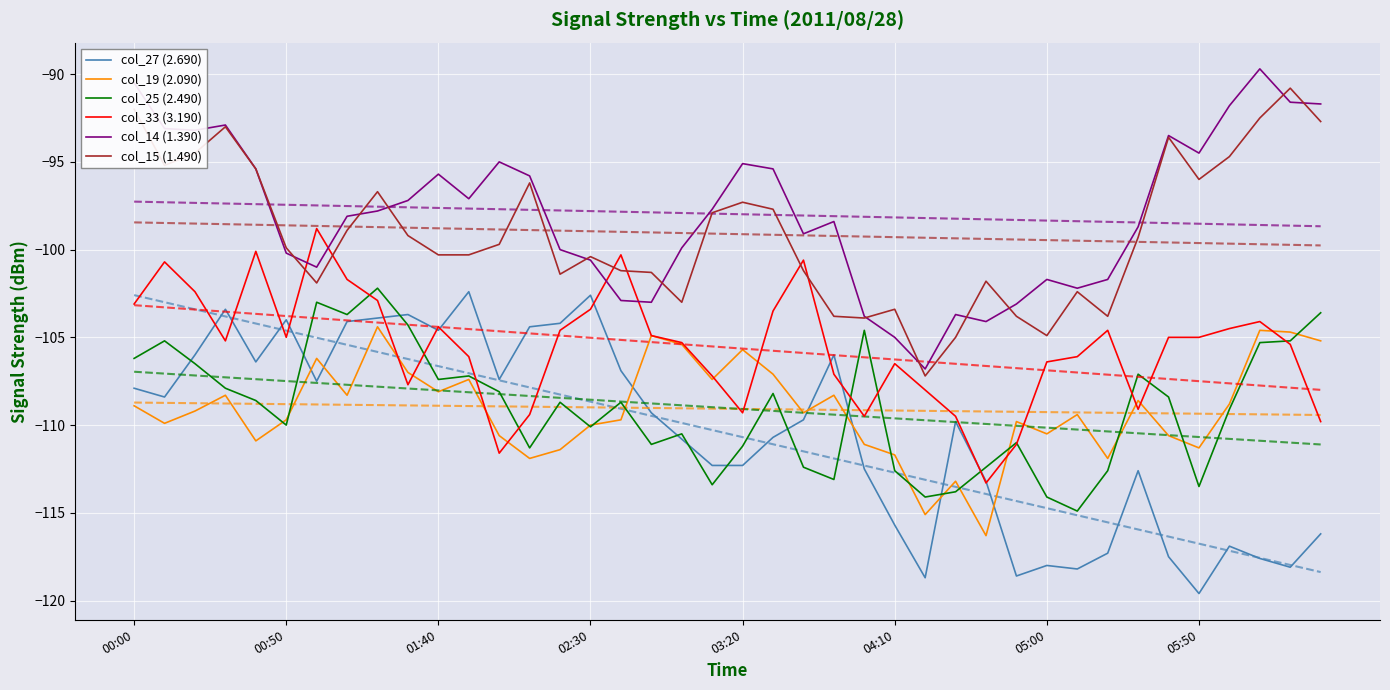

How many values in the col_15 (1.490) series are below -99?

23